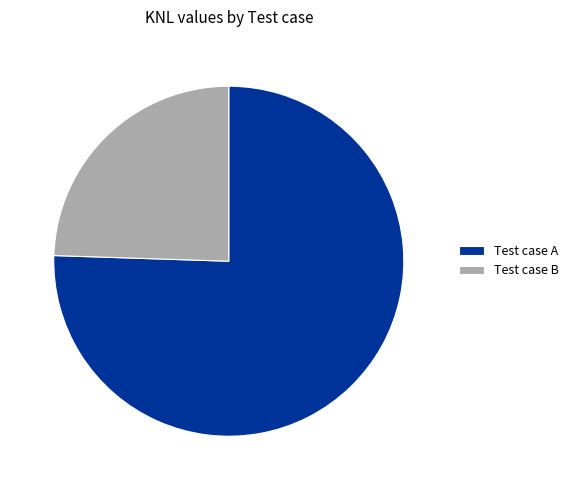

True or false: Test case A accounts for 67% of the total.

False